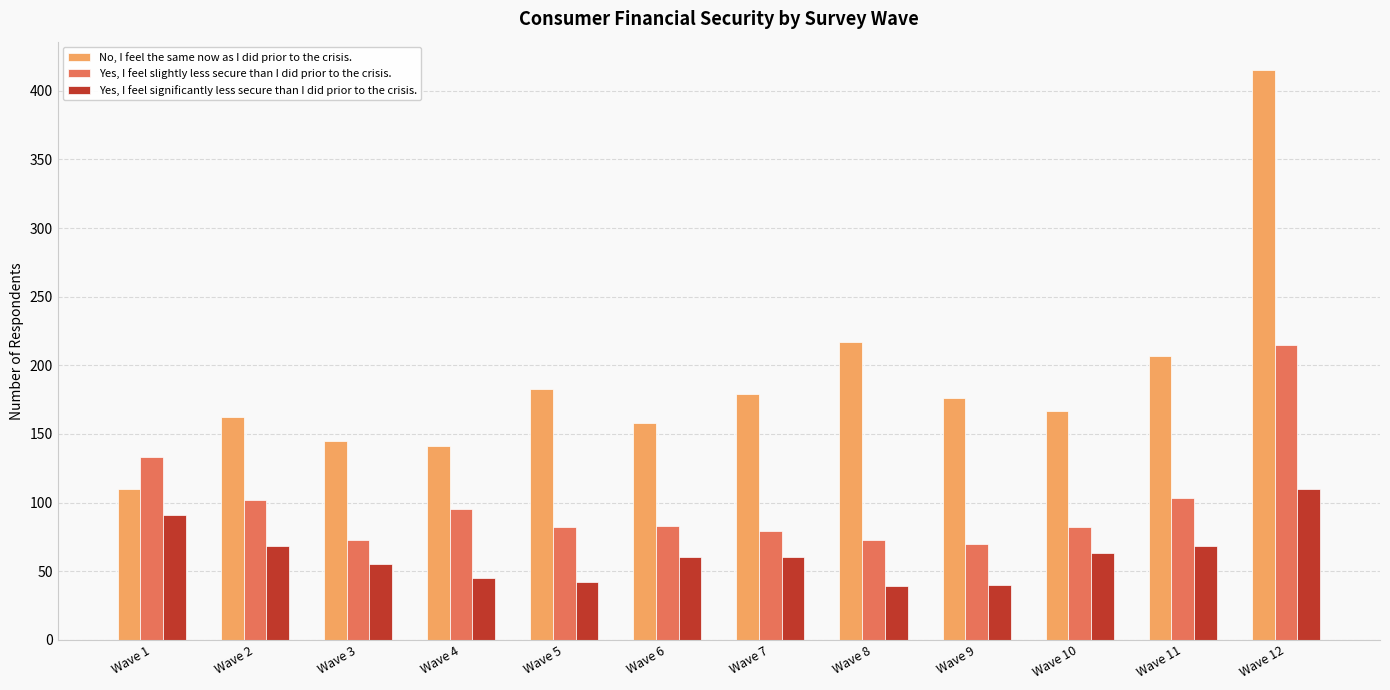

Which series changed the most between Wave 9 and Wave 11?

Yes, I feel slightly less secure than I did prior to the crisis.